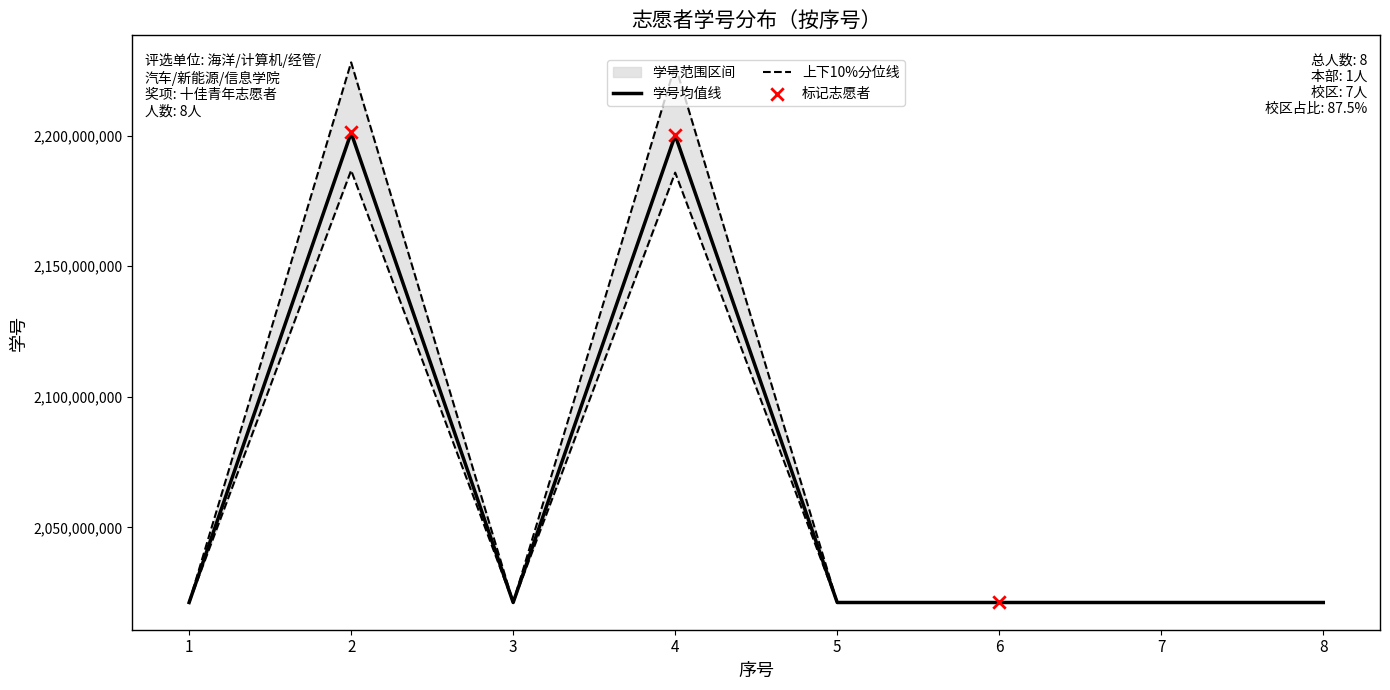

Approximately how many times larger is the value at 2 compared to 3?

1.1